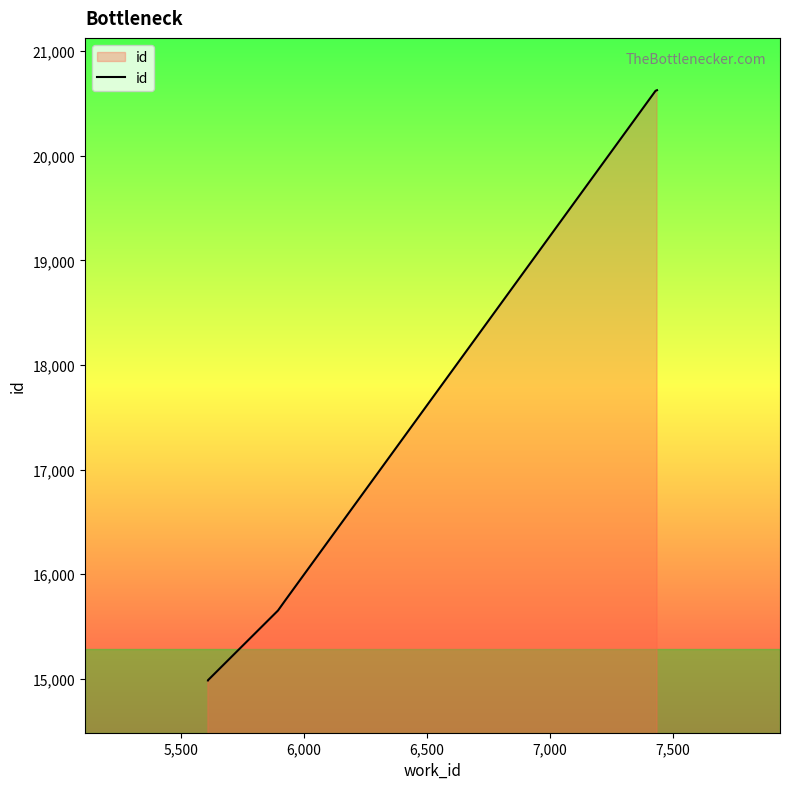

What is the value of the 4th point from the left?

15755